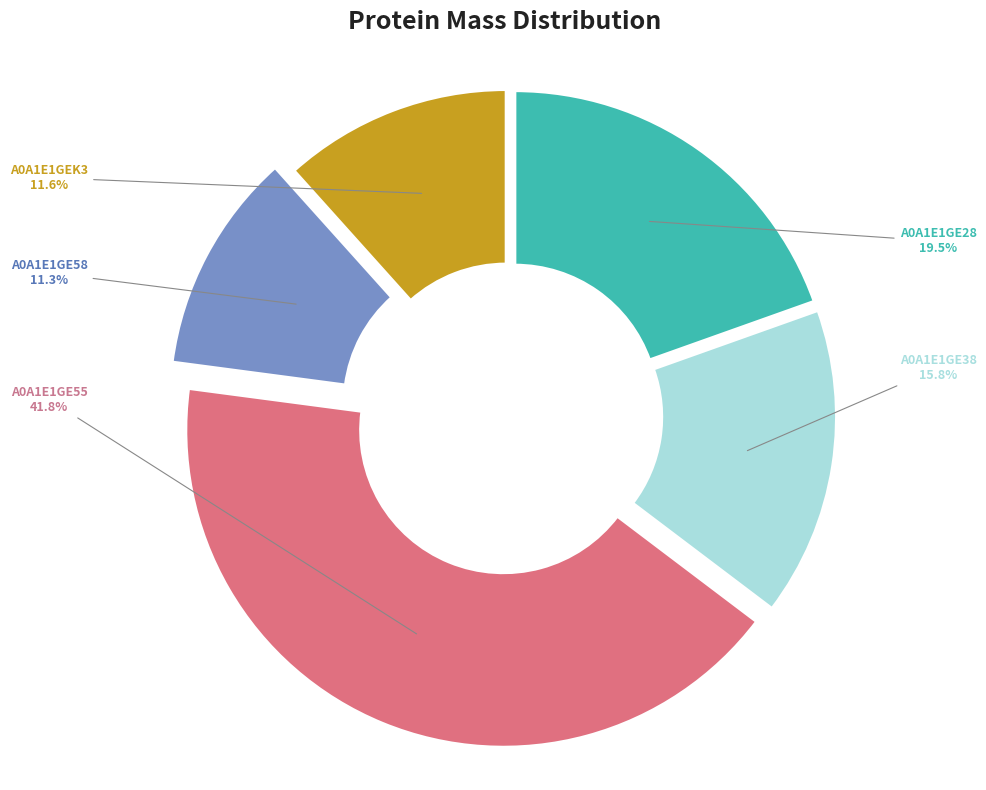

Does any single category account for the majority?

No